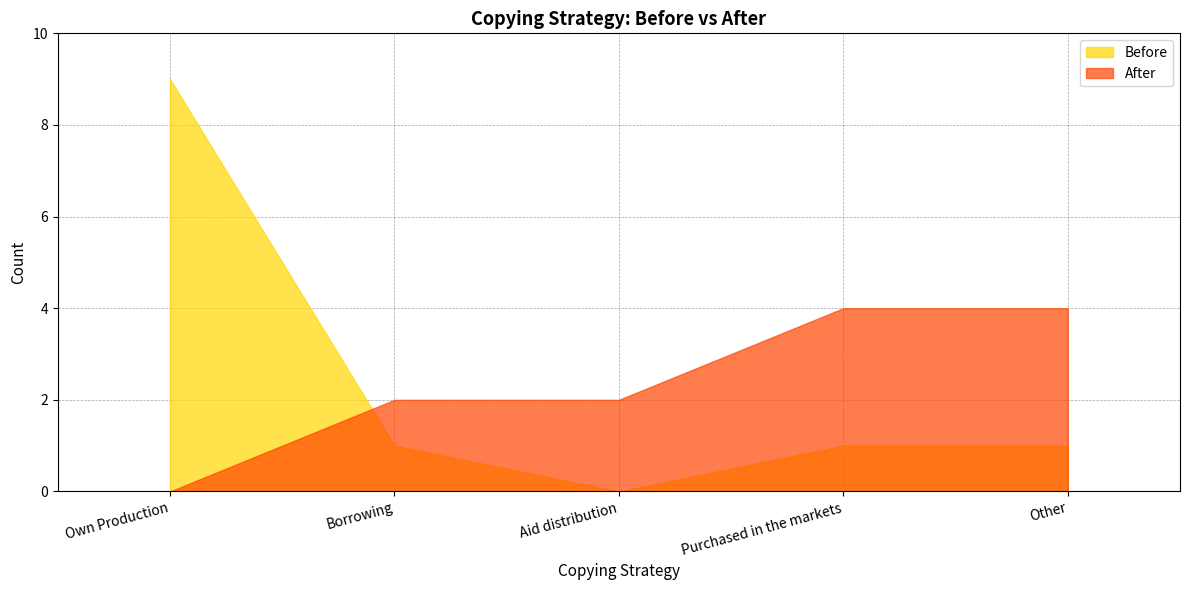

What is the sum of all Before values?

12